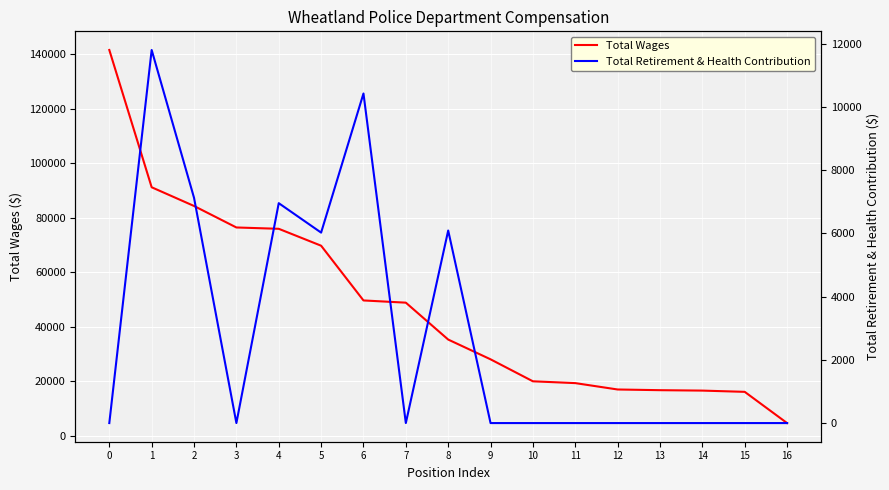

Rank the series by their average value, from highest to lowest.

Total Wages, Total Retirement & Health Contribution